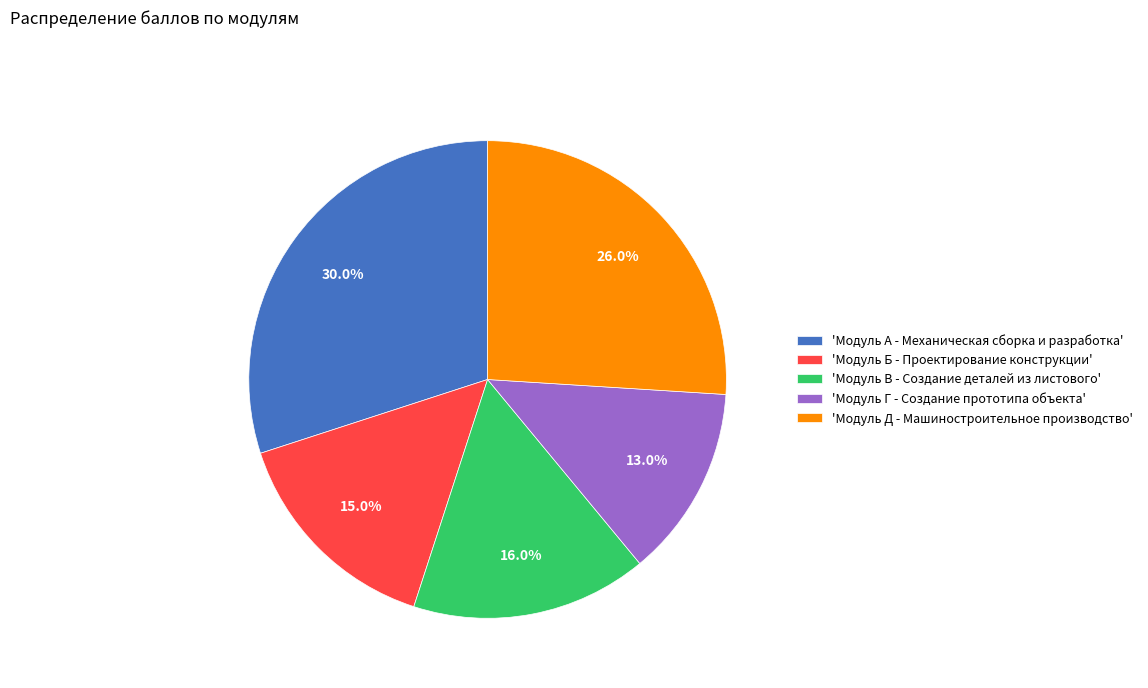

To the nearest percent, what is the difference between the largest and smallest slice percentages?

17%